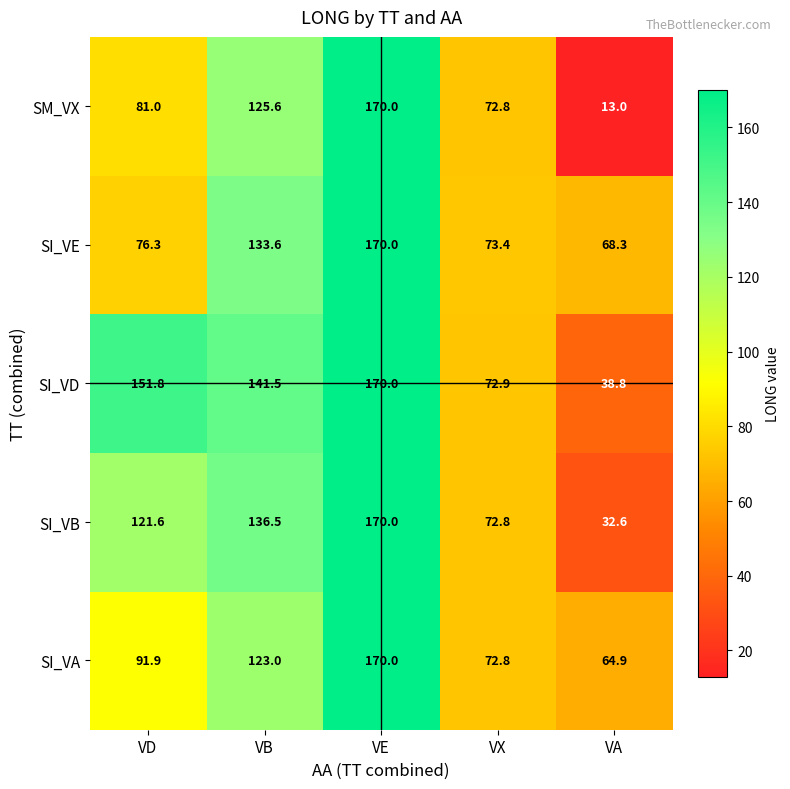

At which label does SI_VD first exceed 141?

VD